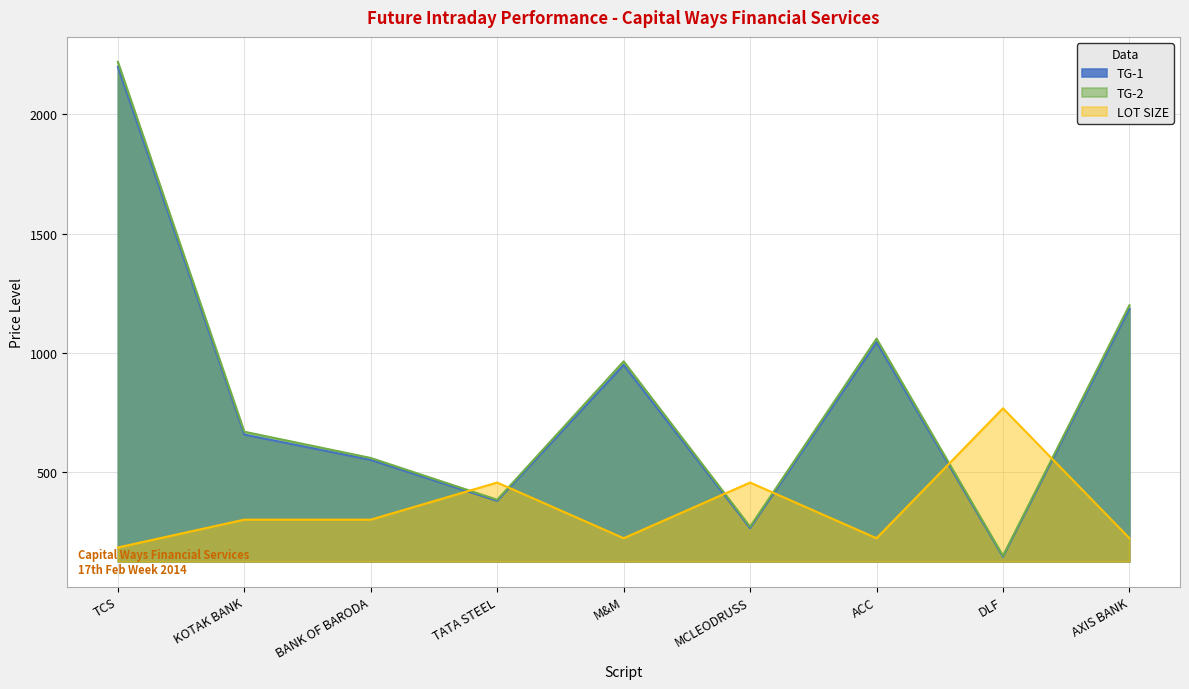

Where is TG-2 nearest to the value 1185?

AXIS BANK